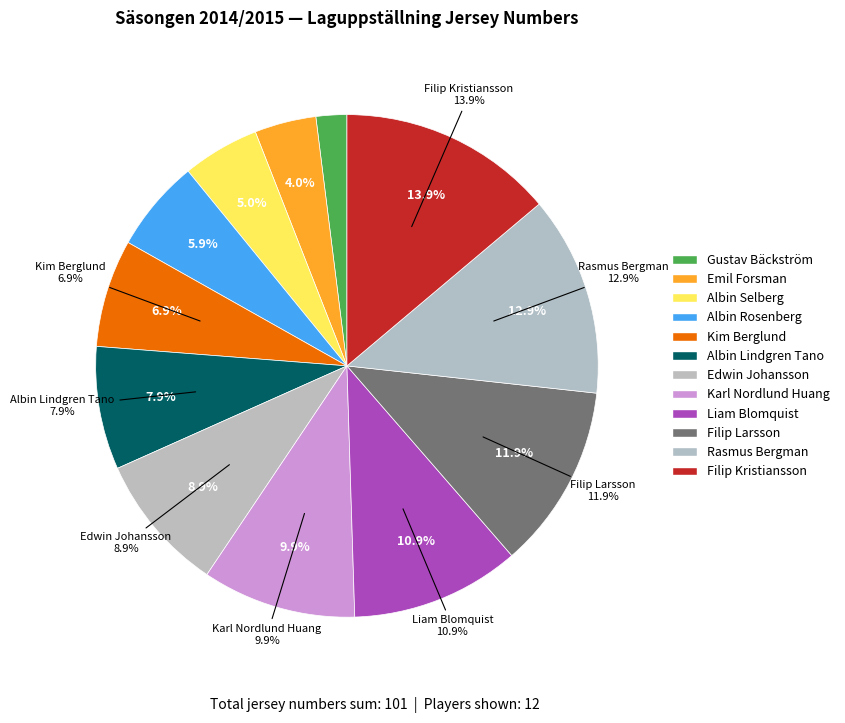

Is it true that Rasmus Bergman is 13% of the pie?

True